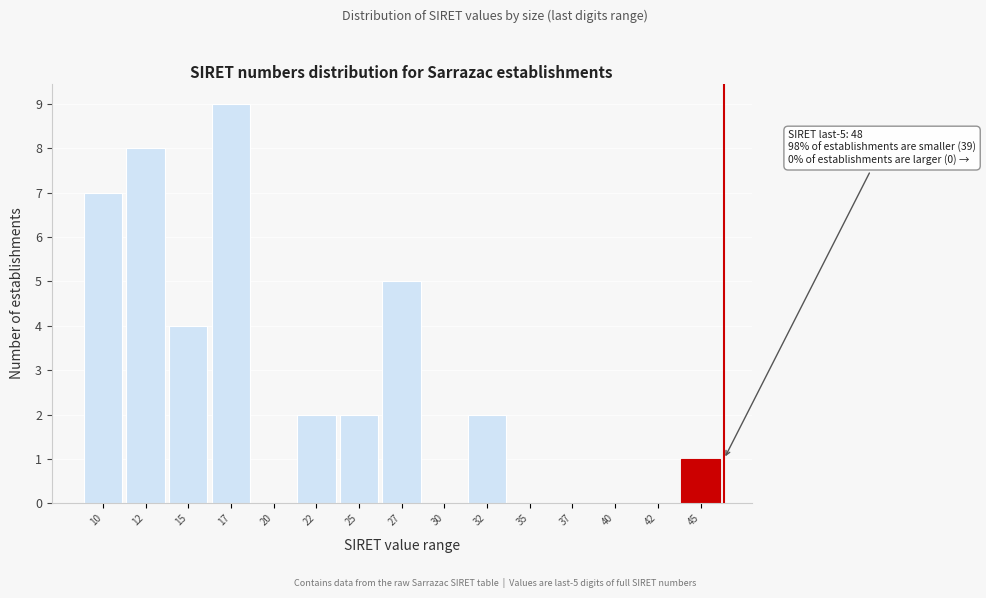

Reading right to left, transcribe all the data shown in this chart.

45=1	42=0	40=0	37=0	35=0	32=2	30=0	27=5	25=2	22=2	20=0	17=9	15=4	12=8	10=7